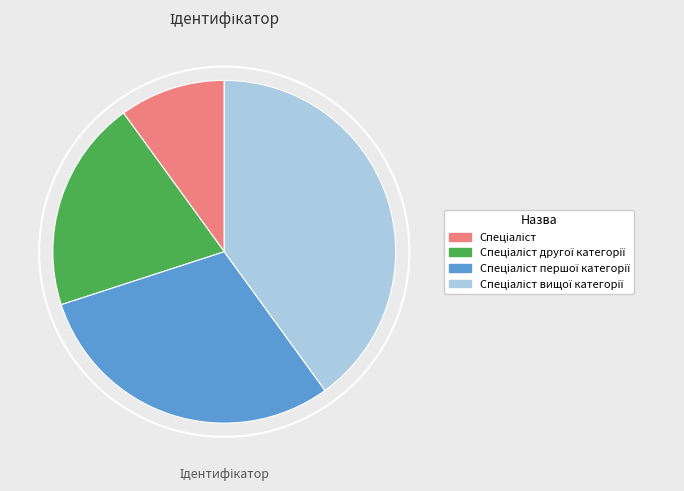

Does any single category account for the majority?

No